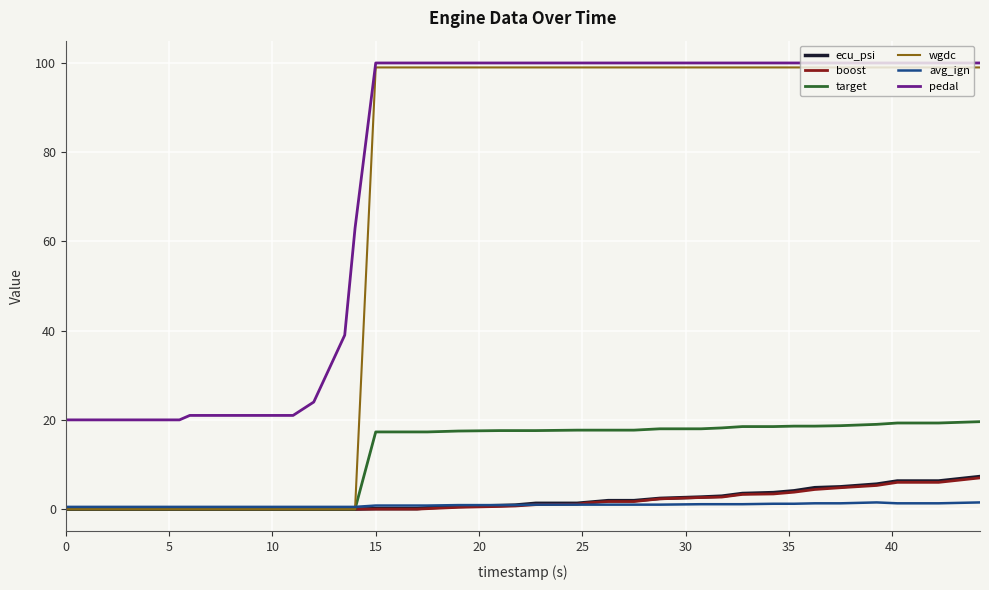

At how many categories does at least one series exceed 56?

24